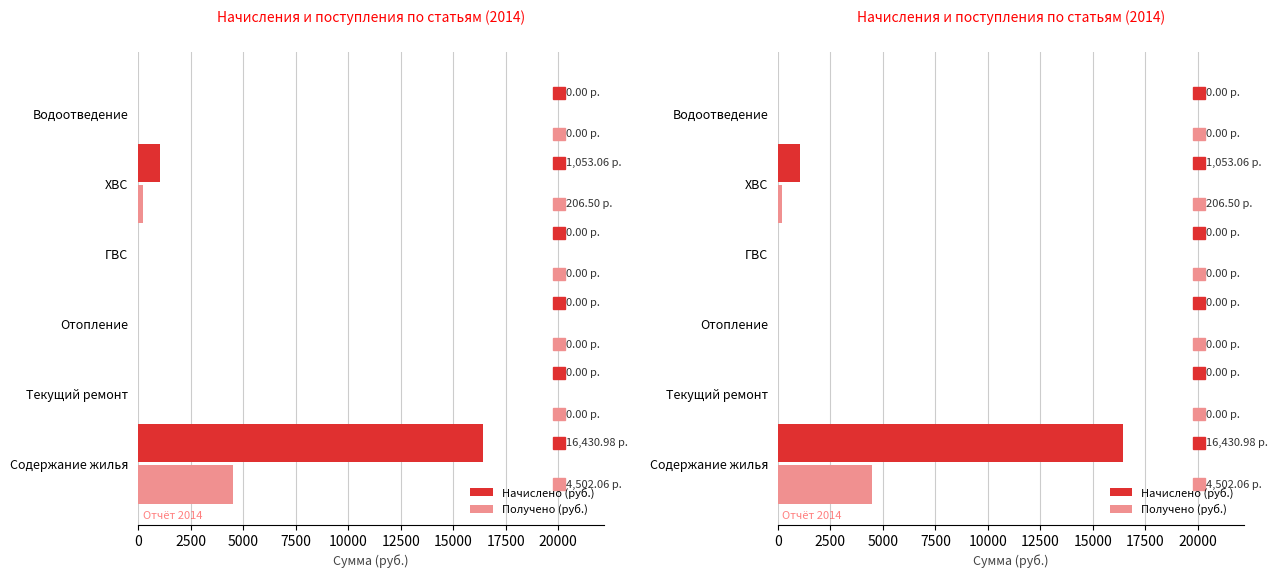

How many values in the Начислено (руб.) series exceed 0?

2